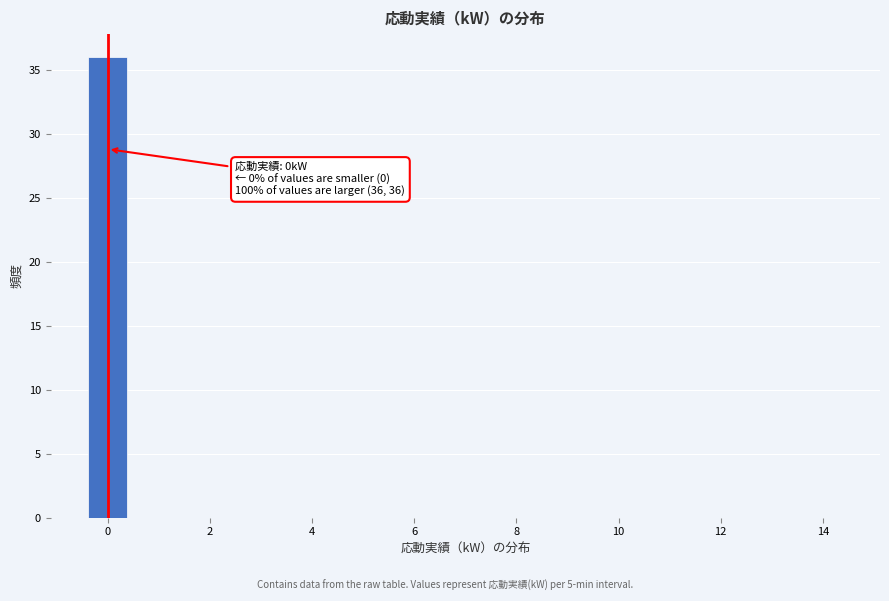

Over which range of the x-axis is the bar tallest?

-0.5 to 0.5